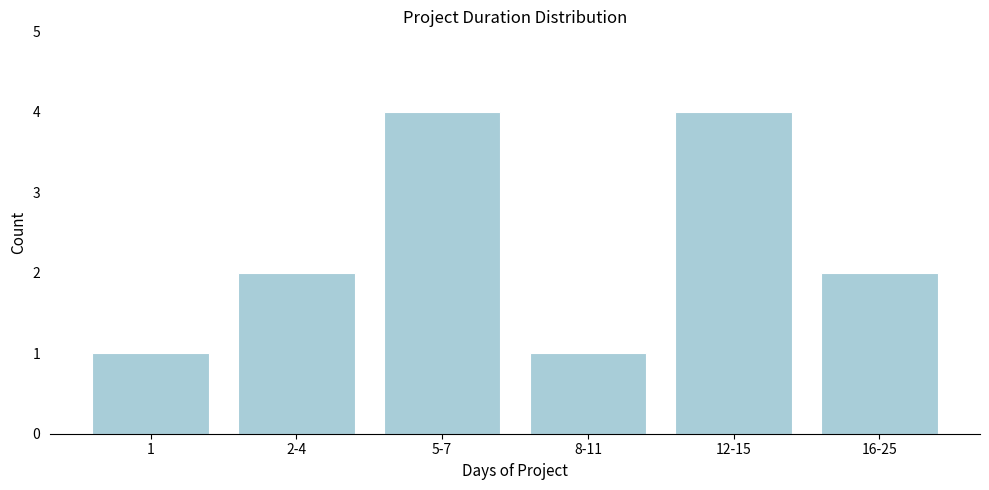

Reading left to right, what are all the values shown in this chart?

1=1	2-4=2	5-7=4	8-11=1	12-15=4	16-25=2